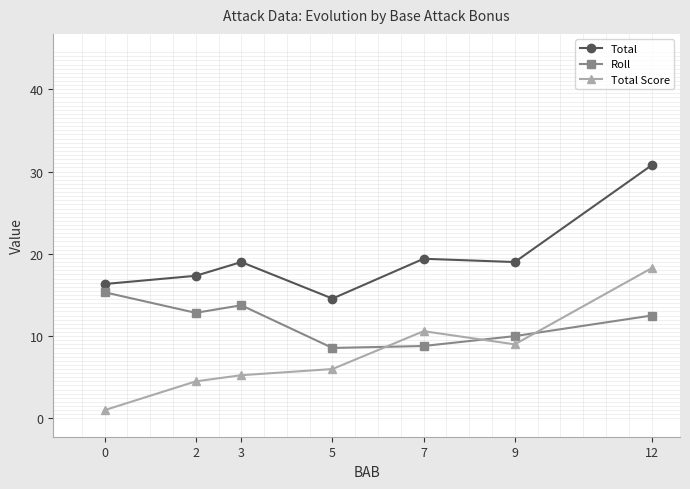

What is the sum of the Total values at 0 and 9?

35.3